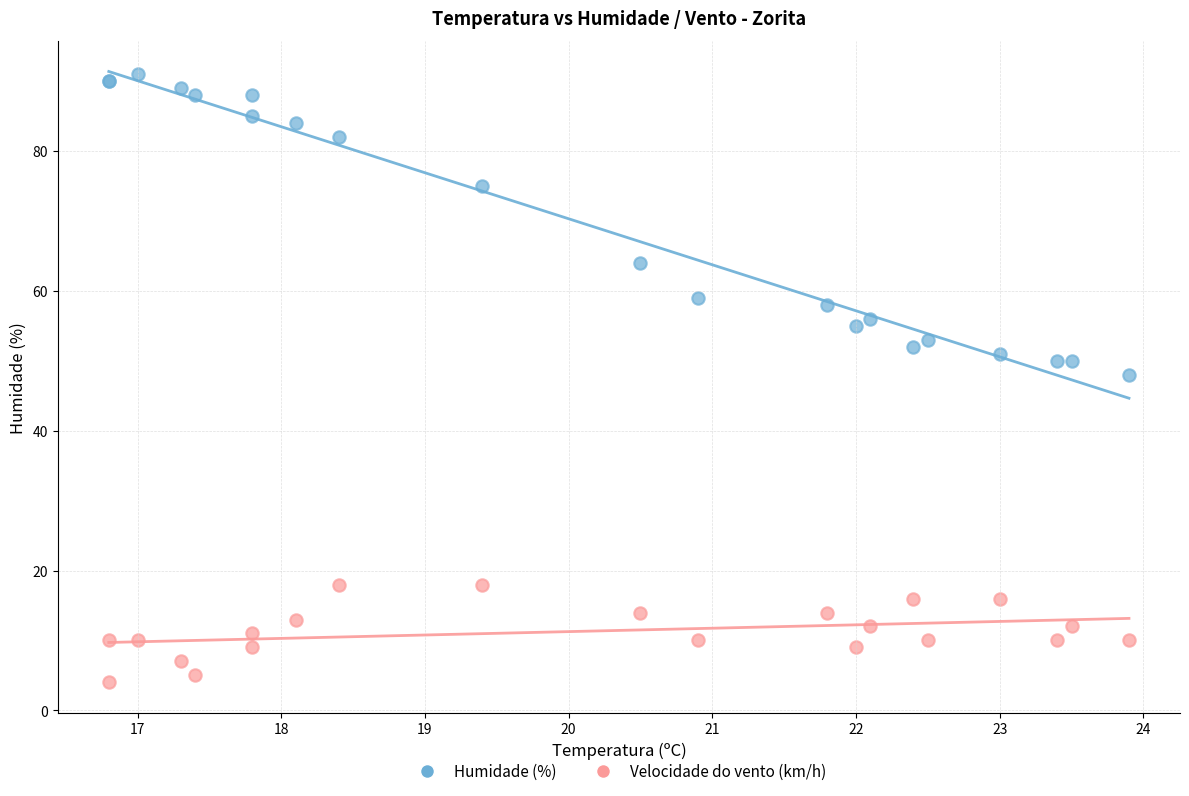

Which series contains the lowest Y value?

Velocidade do vento (km/h)